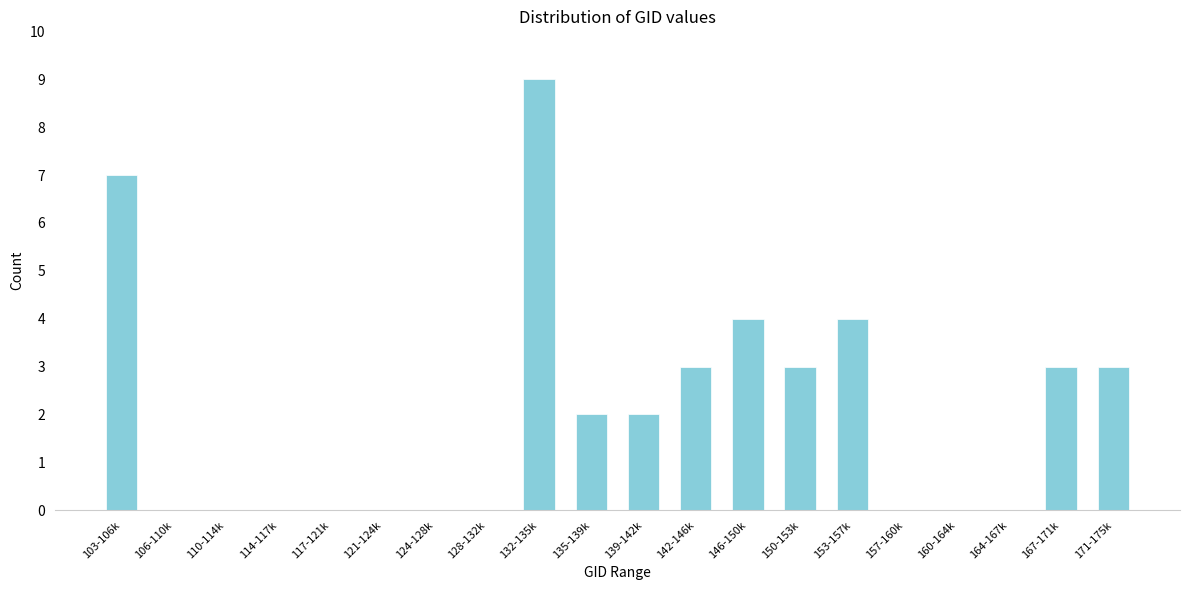

Reading left to right, extract all data points from this chart.

103-106k=7	106-110k=0	110-114k=0	114-117k=0	117-121k=0	121-124k=0	124-128k=0	128-132k=0	132-135k=9	135-139k=2	139-142k=2	142-146k=3	146-150k=4	150-153k=3	153-157k=4	157-160k=0	160-164k=0	164-167k=0	167-171k=3	171-175k=3